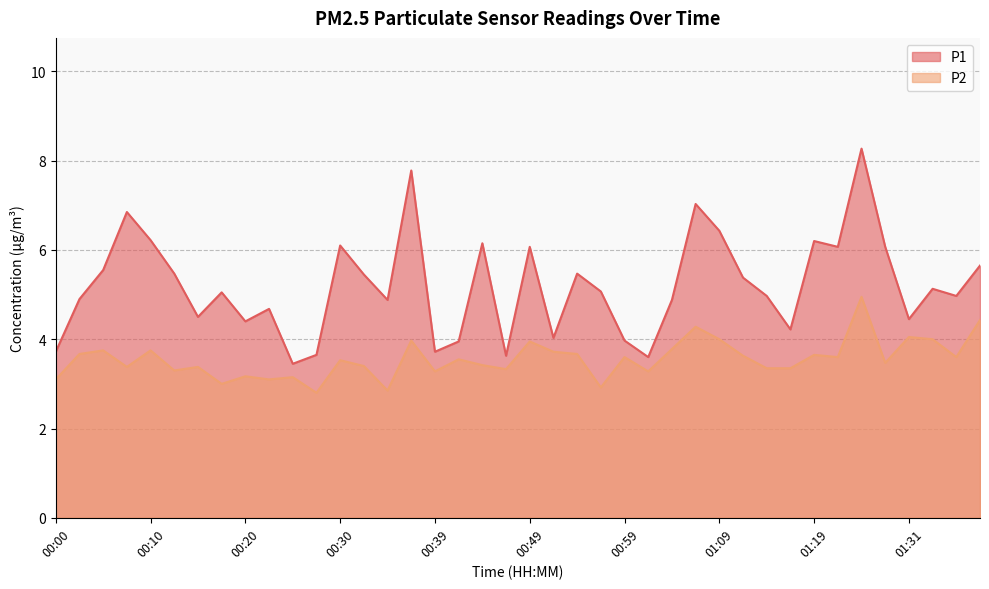

List the series in order of their peak value, lowest first.

P2, P1